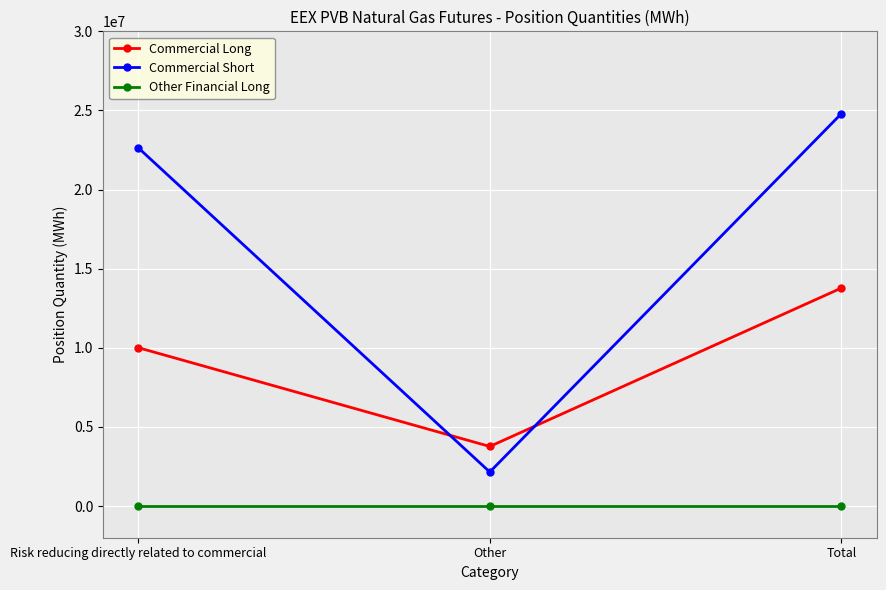

How many series are shown in this chart?

3